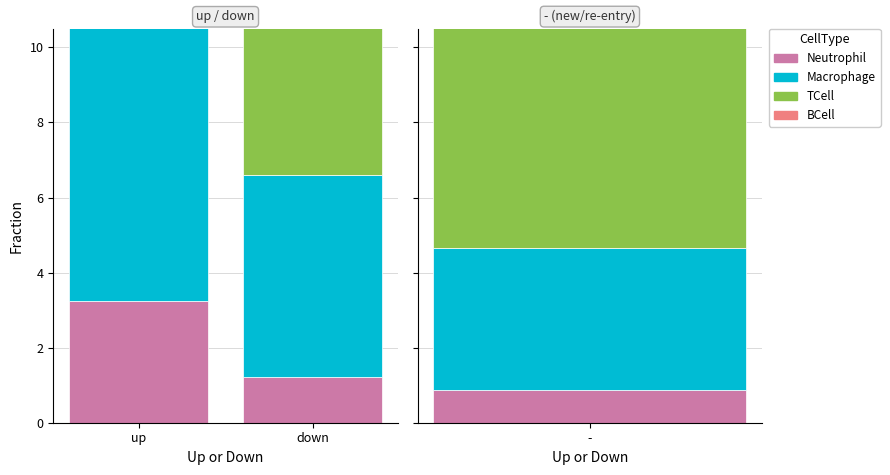

What is the difference between the TCell values at down and up?

19.8